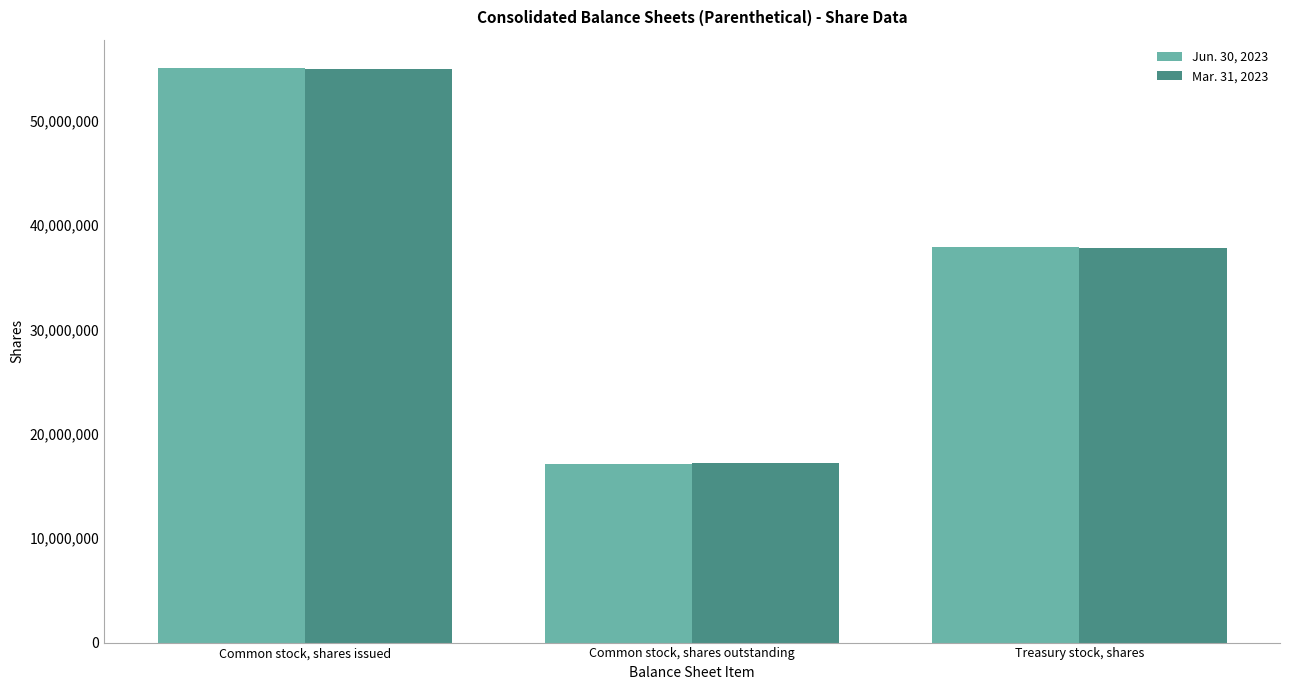

Reading left to right, what are all the values shown in this chart?

Jun. 30, 2023: Common stock, shares issued=55019773	Common stock, shares outstanding=17113915	Treasury stock, shares=37905858
Mar. 31, 2023: Common stock, shares issued=54987366	Common stock, shares outstanding=17169500	Treasury stock, shares=37817866